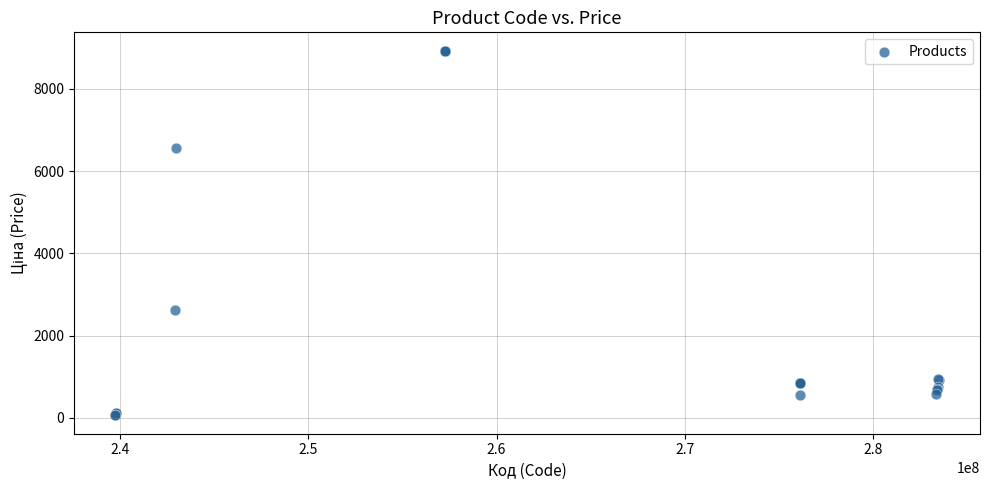

What Y value in the scatter plot is closest to 4495?

2627.5